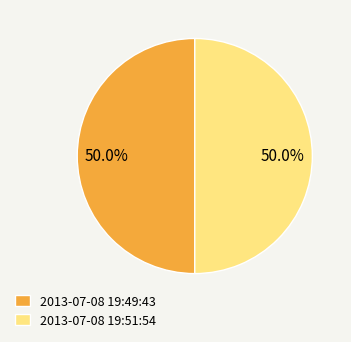

How much of the chart is everything except 2013-07-08 19:49:43?

50.0%